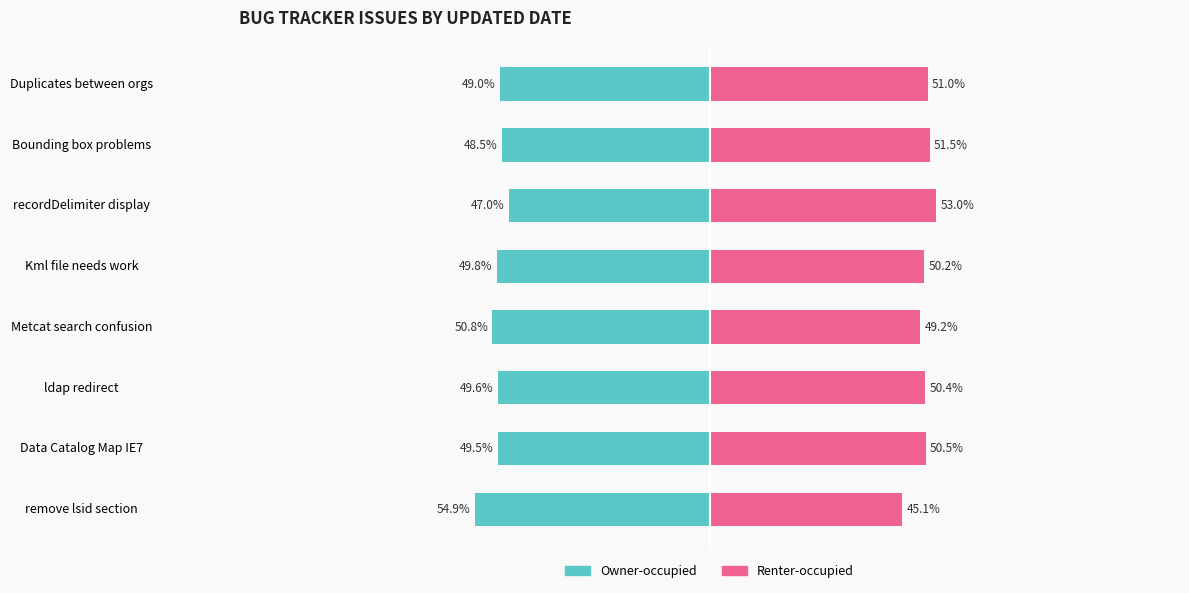

What is the value of the Renter-occupied bar at the 1st from the left?

45.1